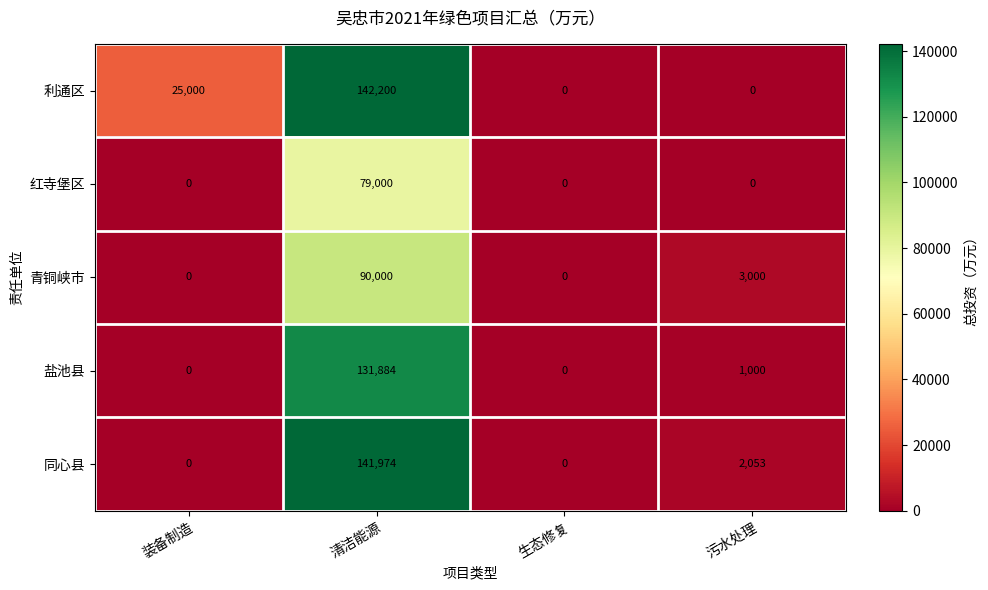

Is it true that 利通区 equals 142200 at 清洁能源?

True